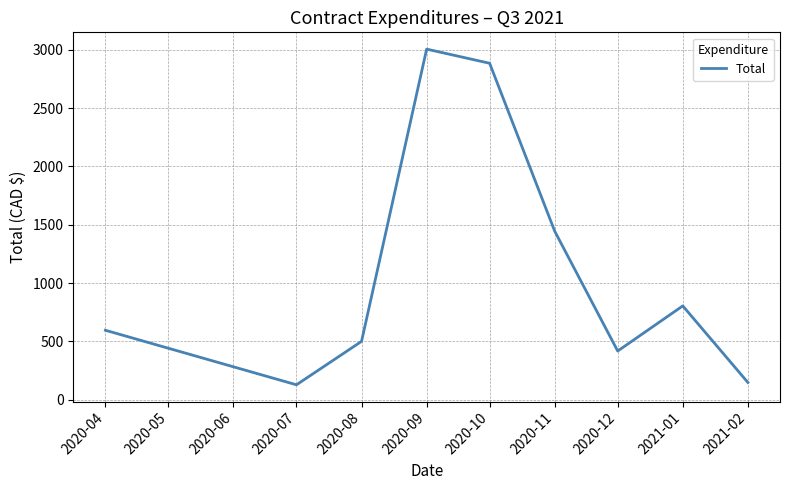

Count the number of categories in the chart.

9